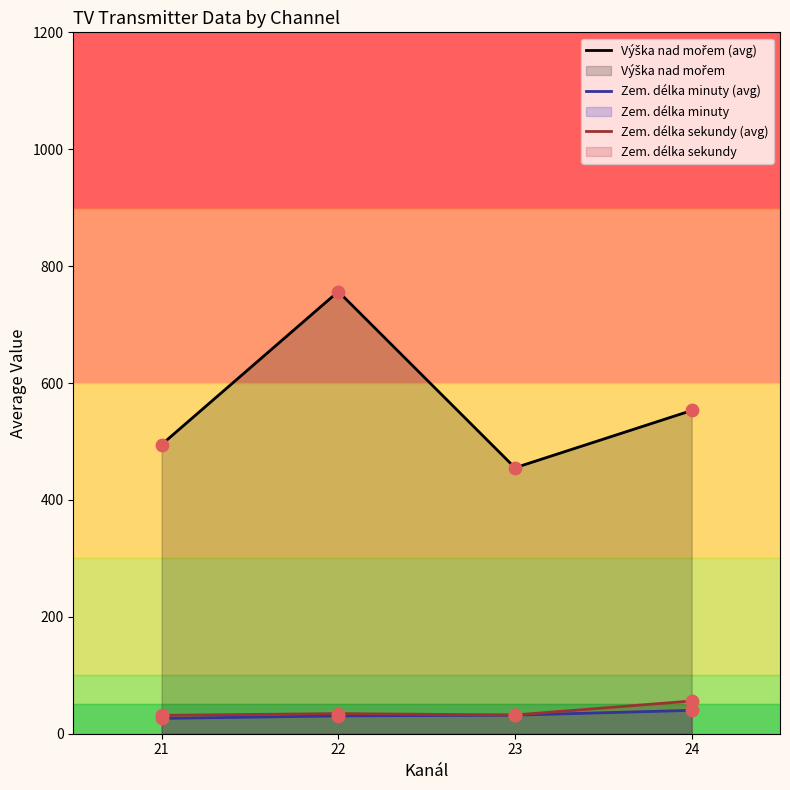

Which series contains the lowest Y value?

Zem. délka minuty (avg)